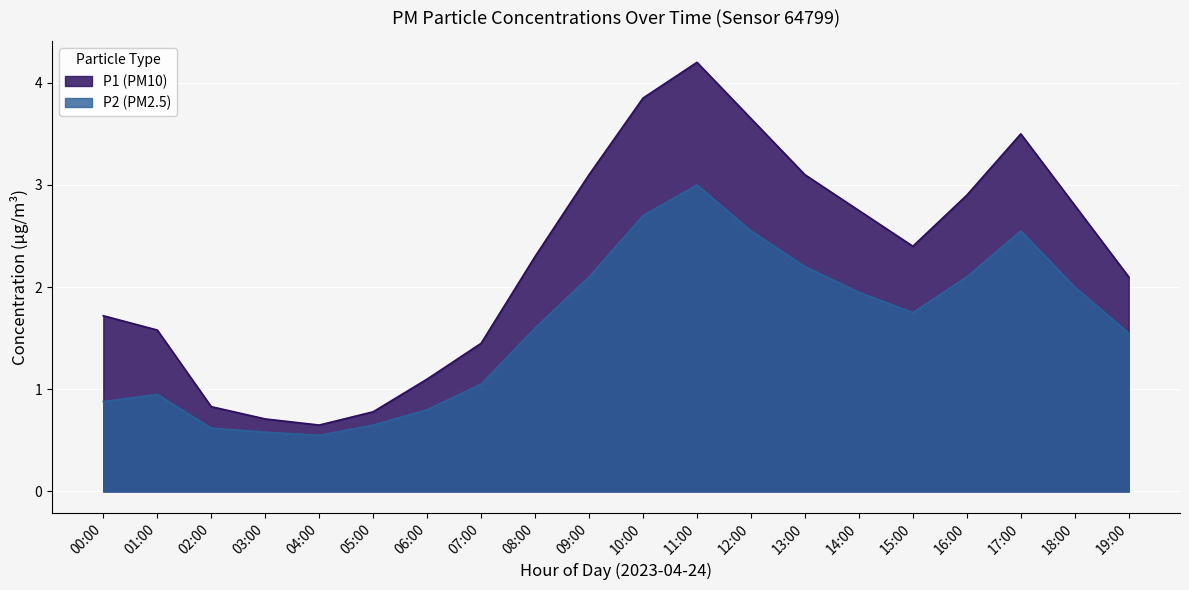

At 00:00, list the series in order from largest to smallest.

P1, P2